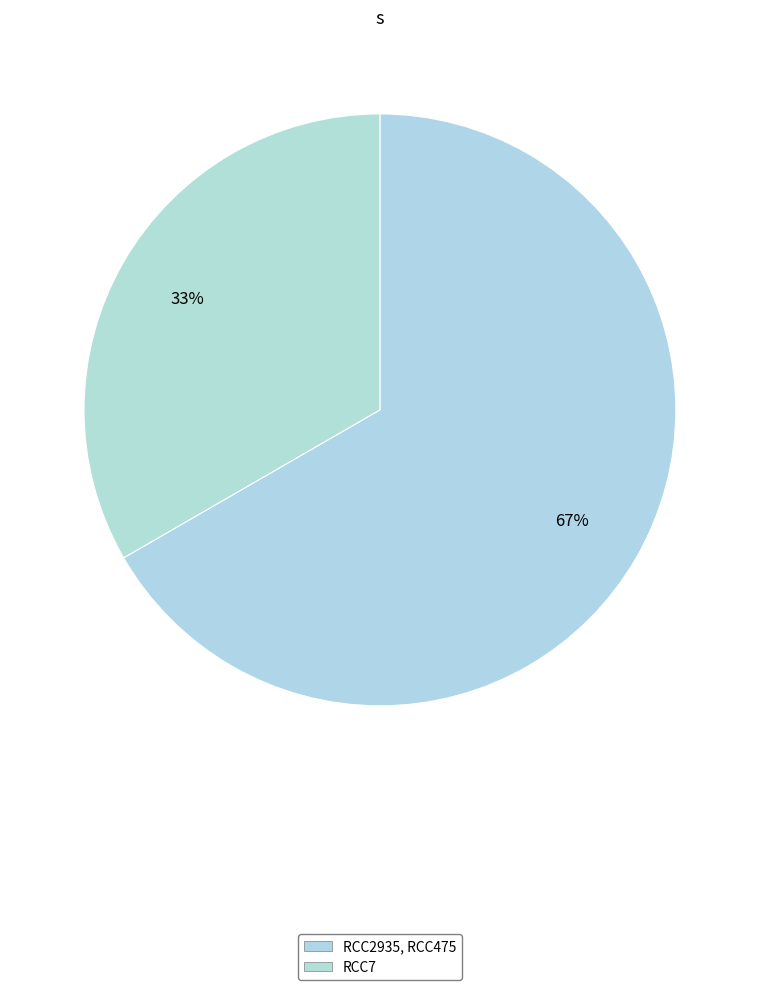

How many segments does this pie chart have?

2